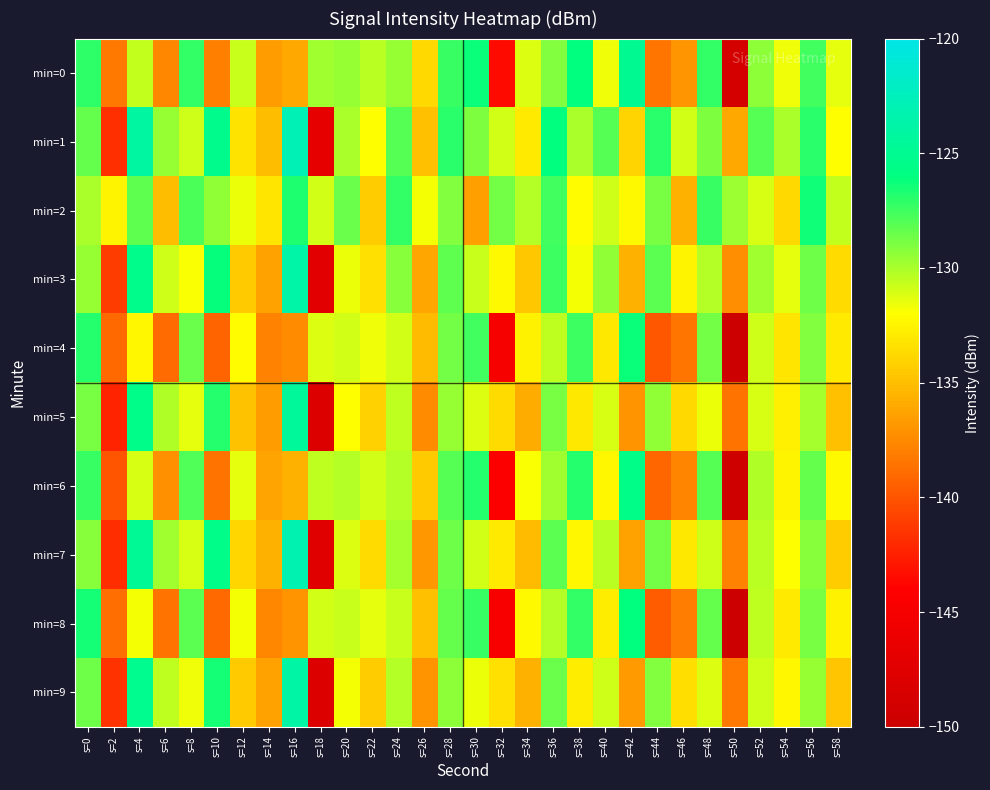

Count the number of categories in the chart.

30